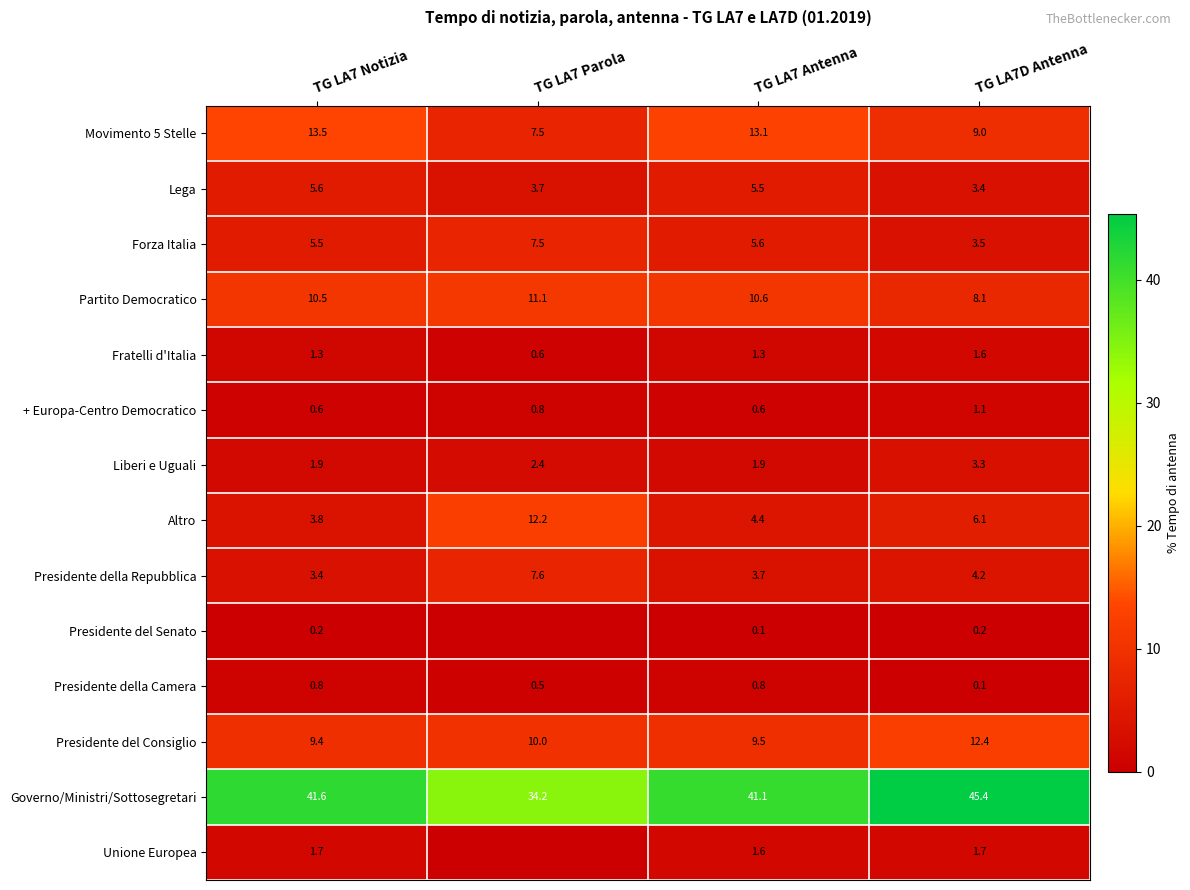

What is the difference between the maximum and minimum values in the + Europa-Centro Democratico series?

0.5